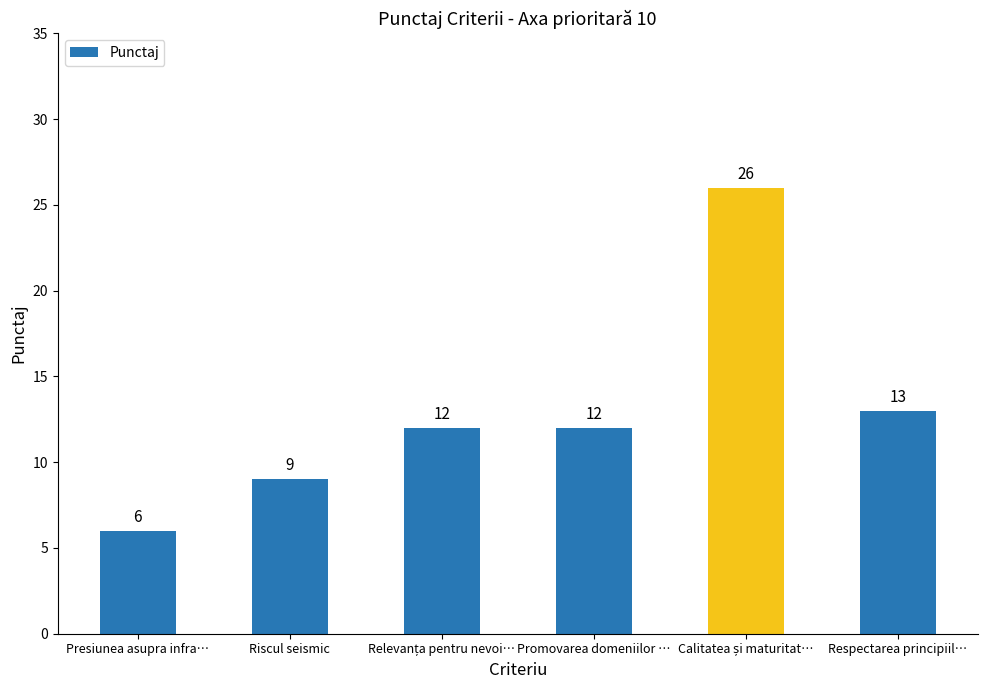

The chart shows a value of 12 at Promovarea domeniilor …. True or false?

True